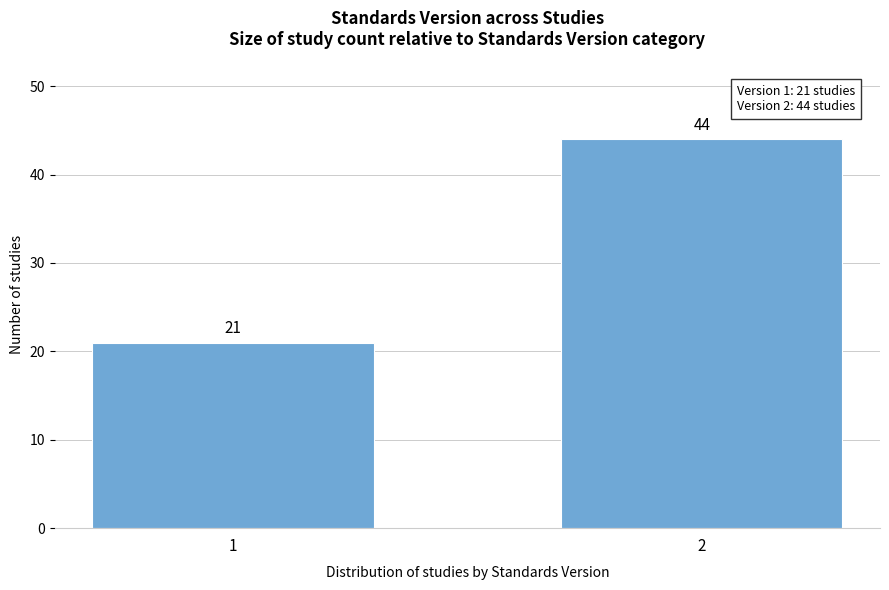

Reading right to left, transcribe all the data shown in this chart.

44	21